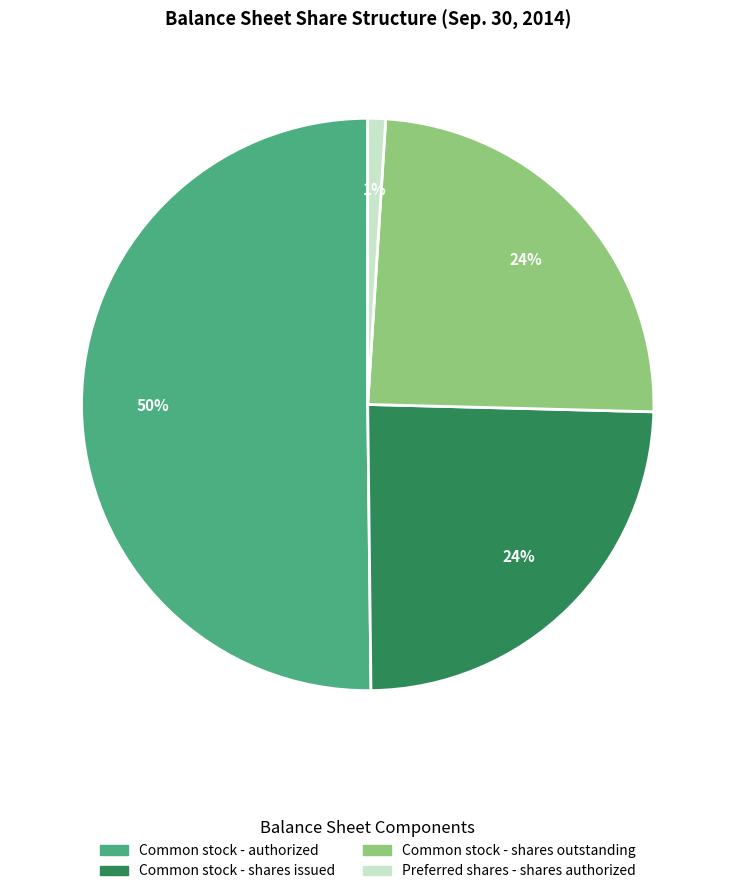

To the nearest percent, what is the difference between the largest and smallest slice percentages?

49%